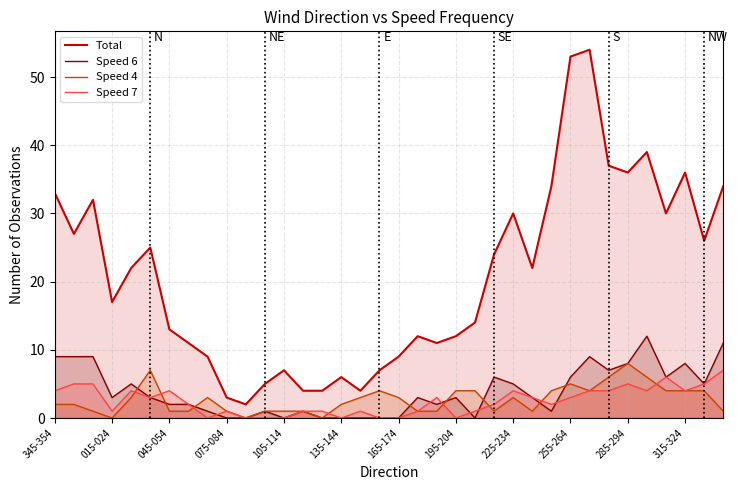

Which series has the largest total across all categories?

Total